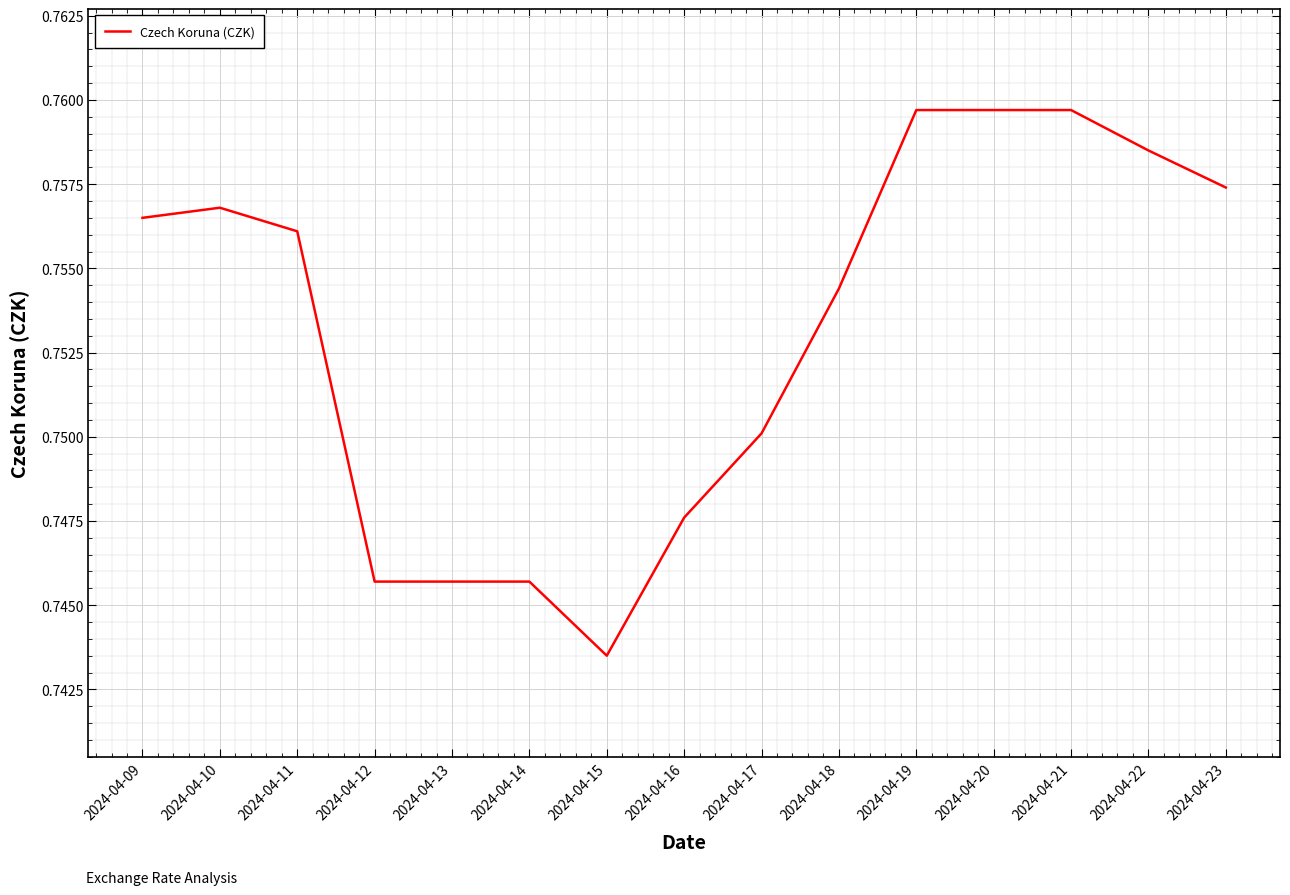

Does the chart have visible grid lines?

Yes